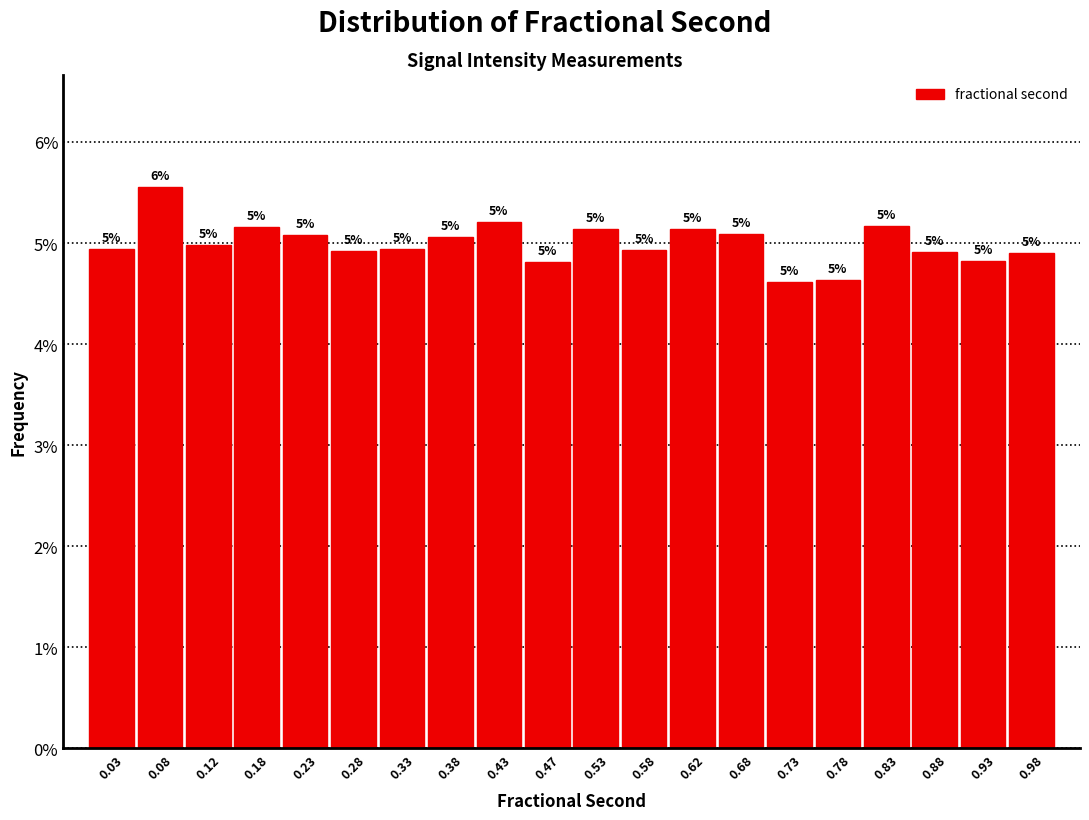

Which range on the x-axis has the tallest bar?

0.05 to 0.10